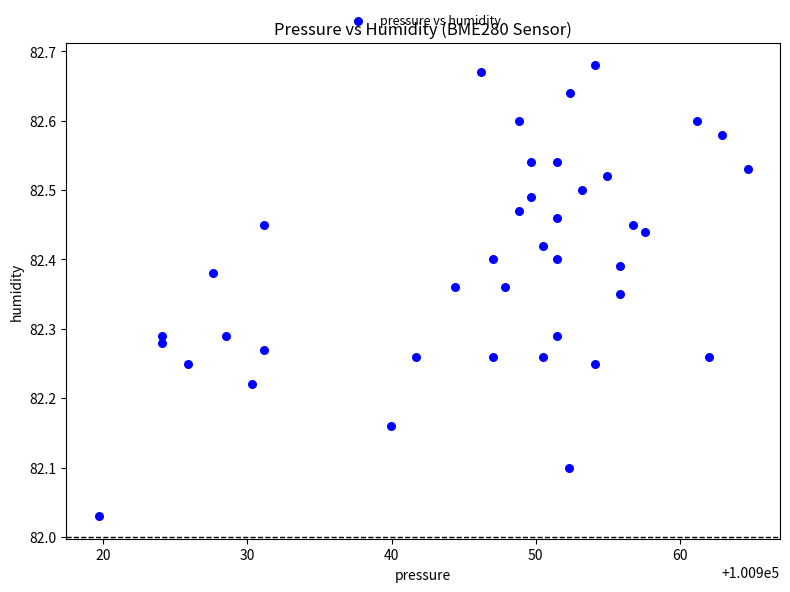

What is the range of X values (max minus min)?

45.0